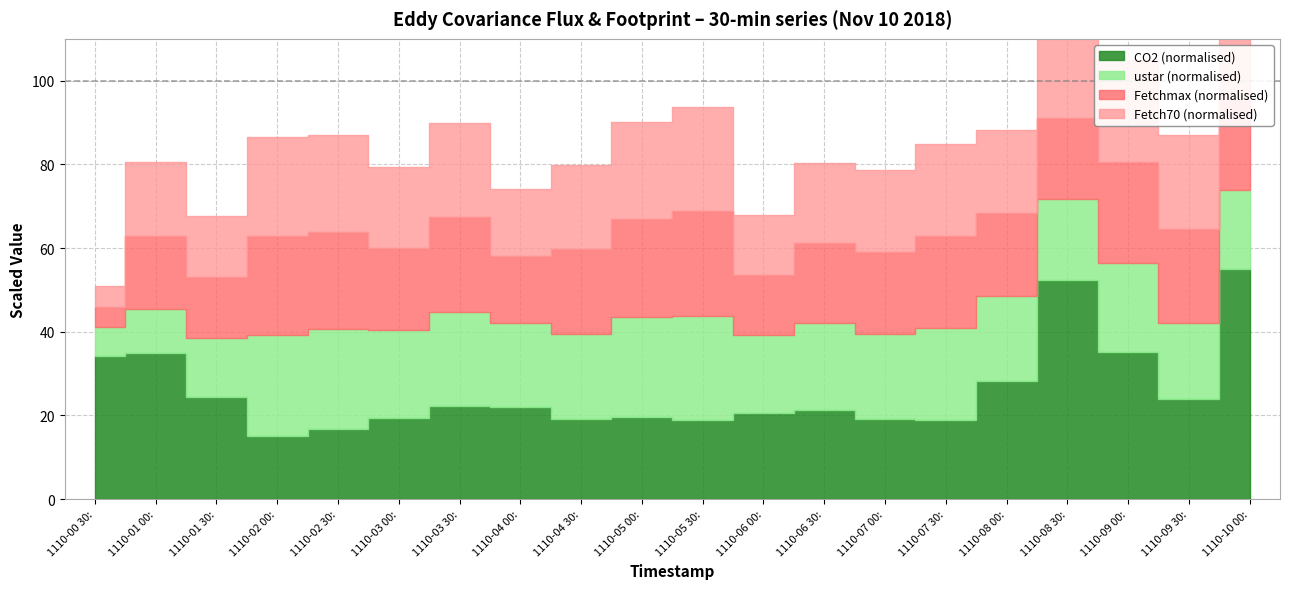

The value of Fetch70 at 201811100430 is 191.7. True or false?

True